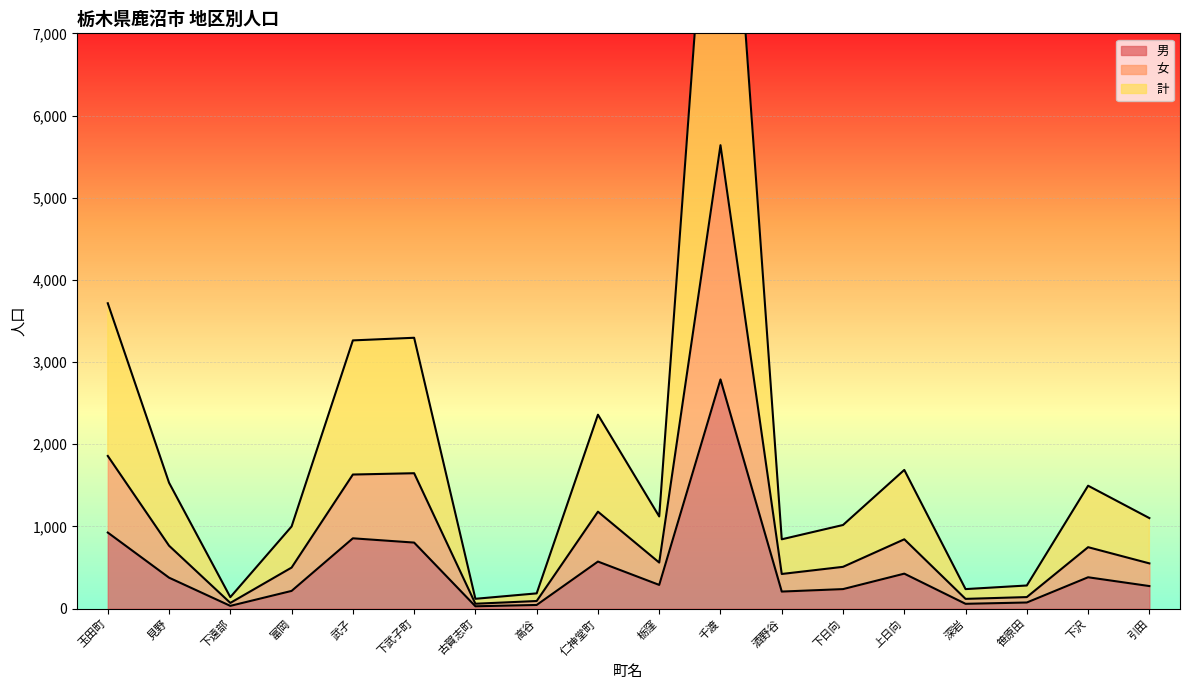

Reading left to right, what are all the values shown in this chart?

男: 926	377	34	216	856	804	29	45	573	289	2789	208	238	426	59	75	382	275
女: 1858	766	70	500	1632	1648	60	93	1180	561	5639	422	509	844	119	141	748	551
計: 3716	1532	140	1000	3264	3296	120	186	2360	1122	11278	844	1018	1688	238	282	1496	1102